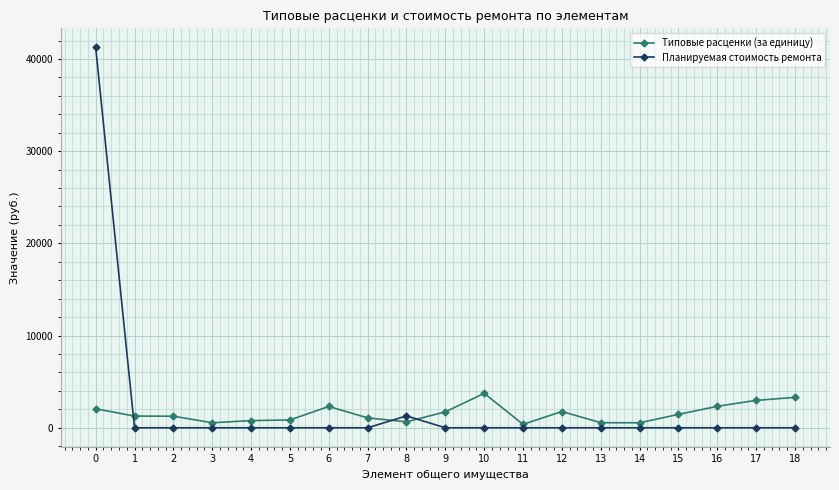

True or false: Планируемая стоимость ремонта has a value of 28195.3 at 16.

False